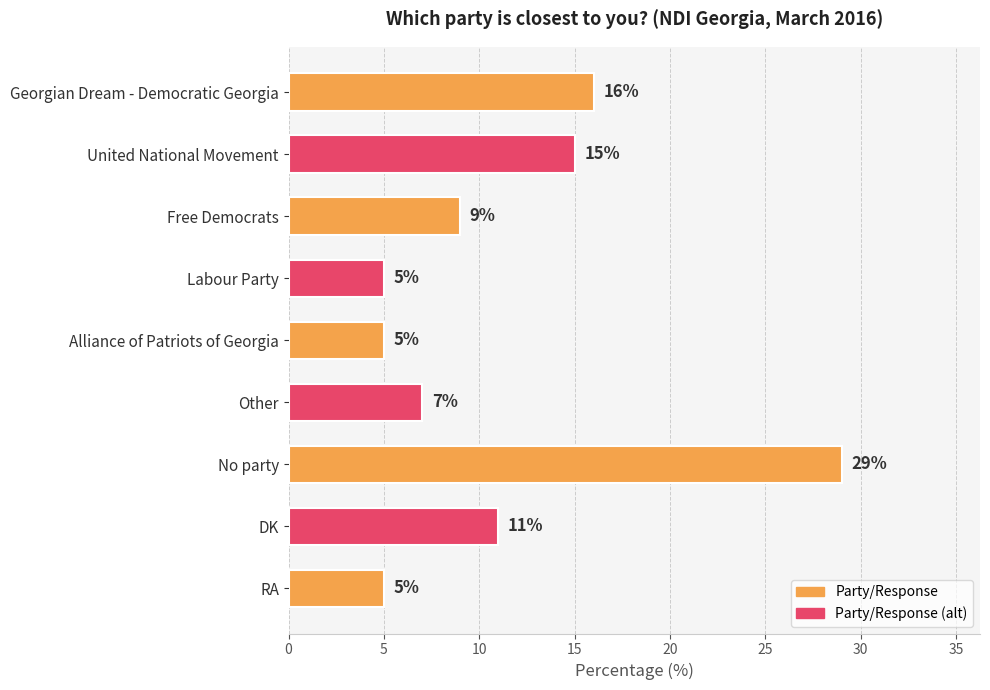

Between No party and Other, which is larger?

No party